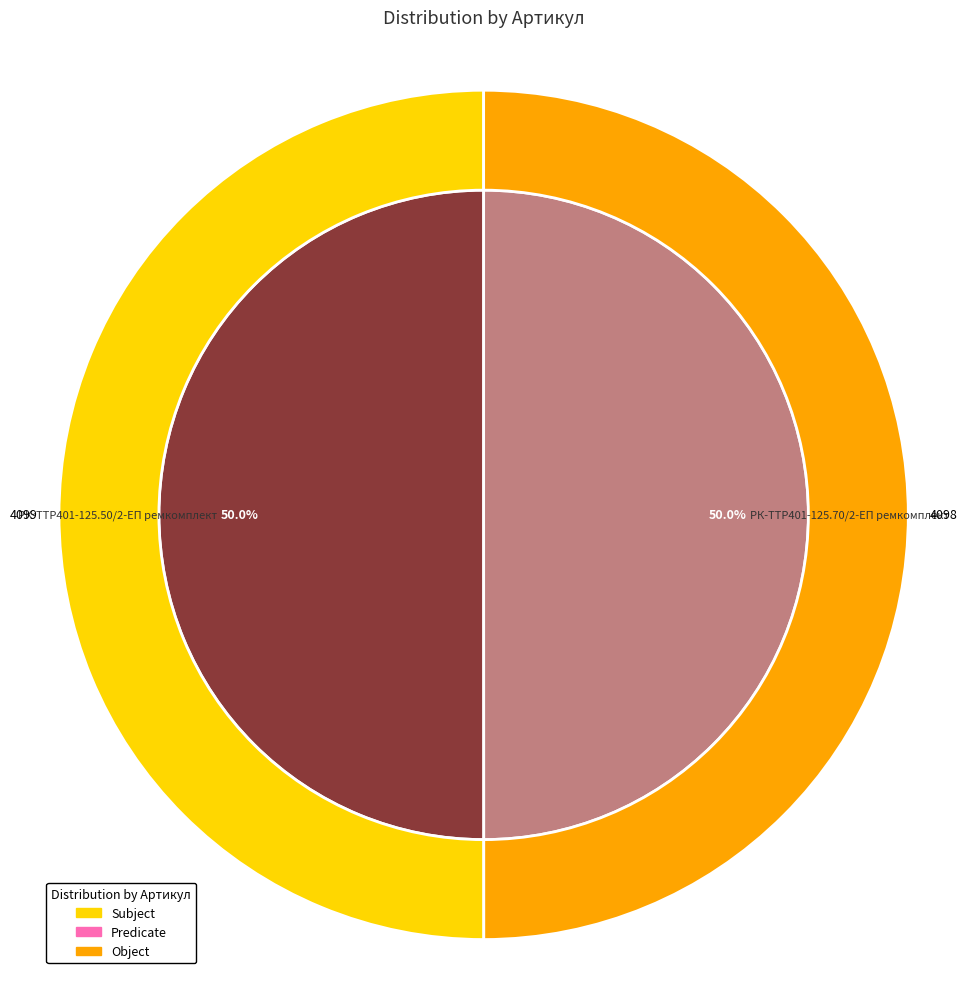

Approximately how many times larger is the value at РК-TTР401-125.50/2-ЕП ремкомплект compared to РК-TTР401-125.70/2-ЕП ремкомплект?

1.0